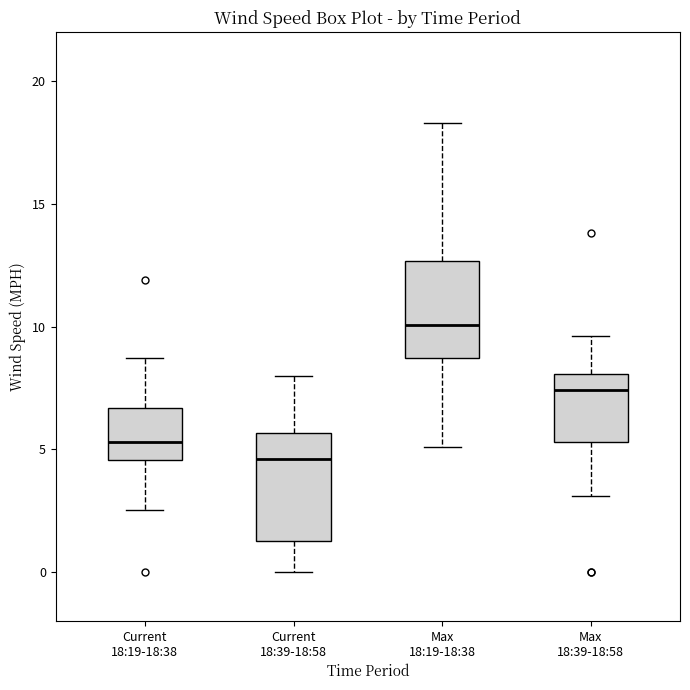

Reading left to right, transcribe this box plot: for each box, give where its median line is, the range the box spans, and where its two whiskers end, as read against the y-axis. The values are not printed on the chart, so give them approximately, as read against the axis.

Current 18:19-18:38: median 5.5, box 4.5 to 6.5, whiskers 2.5 to 8.5
Current 18:39-18:58: median 4.5, box 1.5 to 5.5, whiskers 0.0 to 8.0
Max 18:19-18:38: median 10.0, box 8.5 to 12.5, whiskers 5.0 to 18.5
Max 18:39-18:58: median 7.5, box 5.5 to 8.0, whiskers 3.0 to 9.5